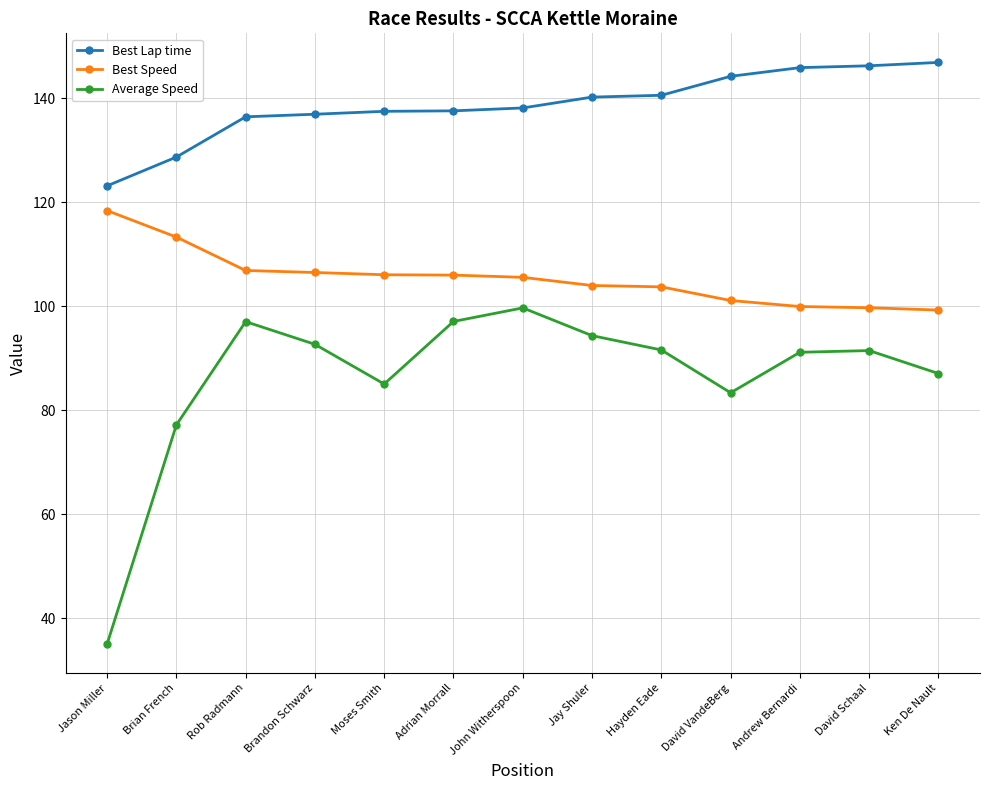

Rank the series by their maximum value, from highest to lowest.

Best Lap time, Best Speed, Average Speed